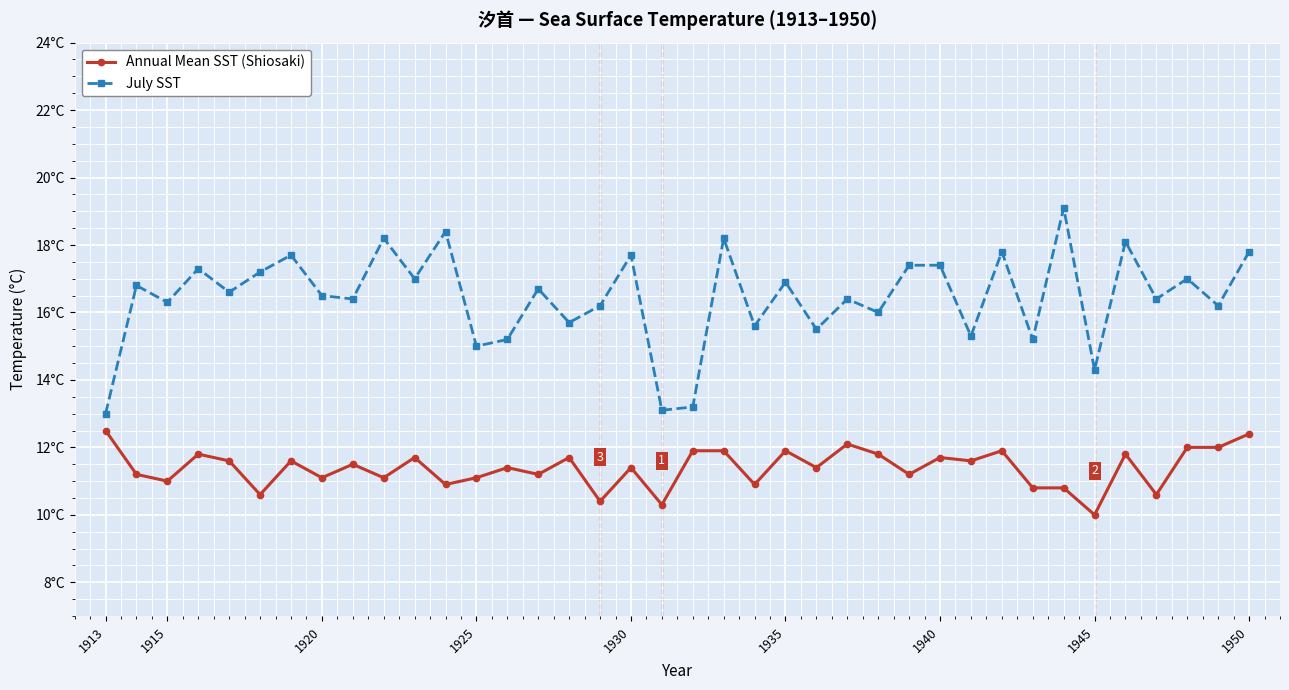

What are all the series names shown in the legend?

Annual Mean SST (Shiosaki), July SST